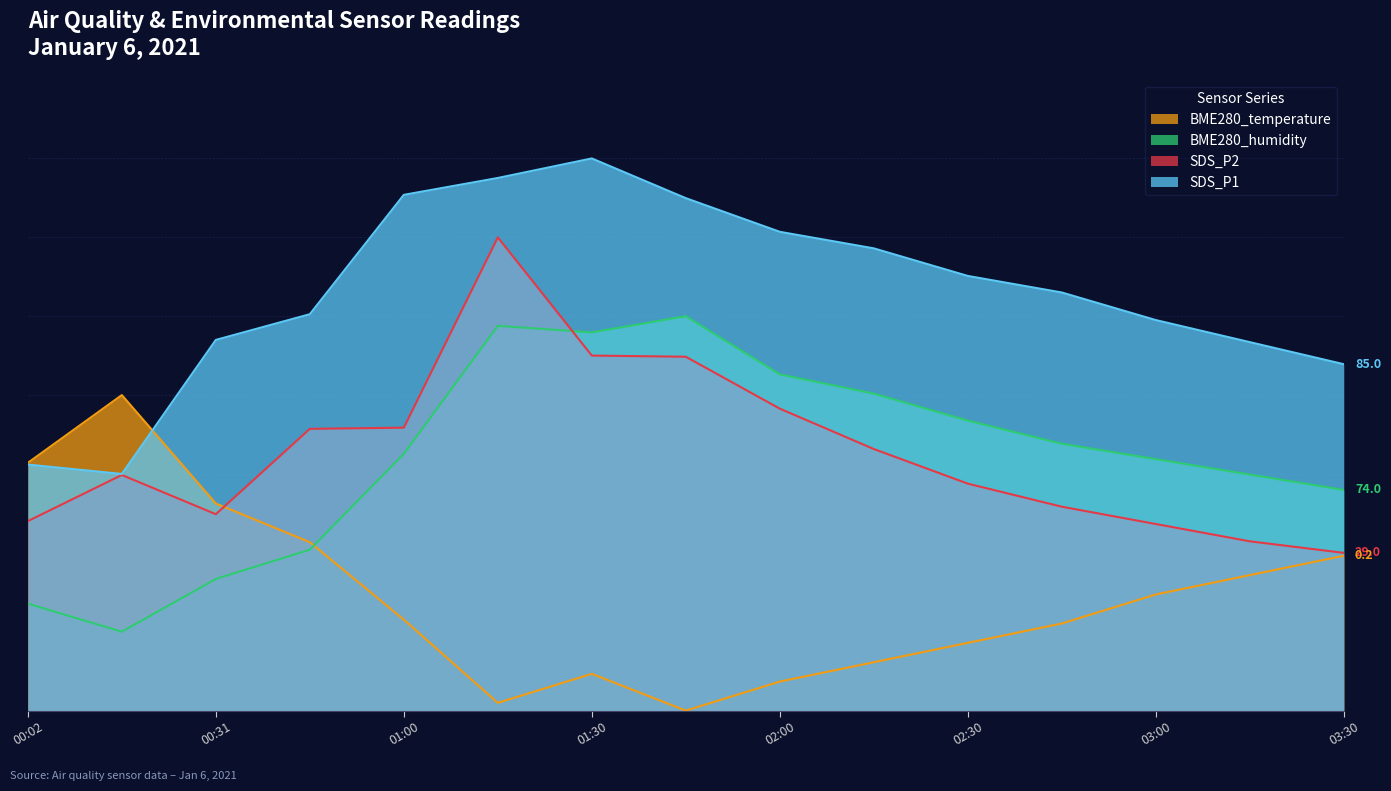

How many intersections are there between SDS_P2 and BME280_temperature?

1